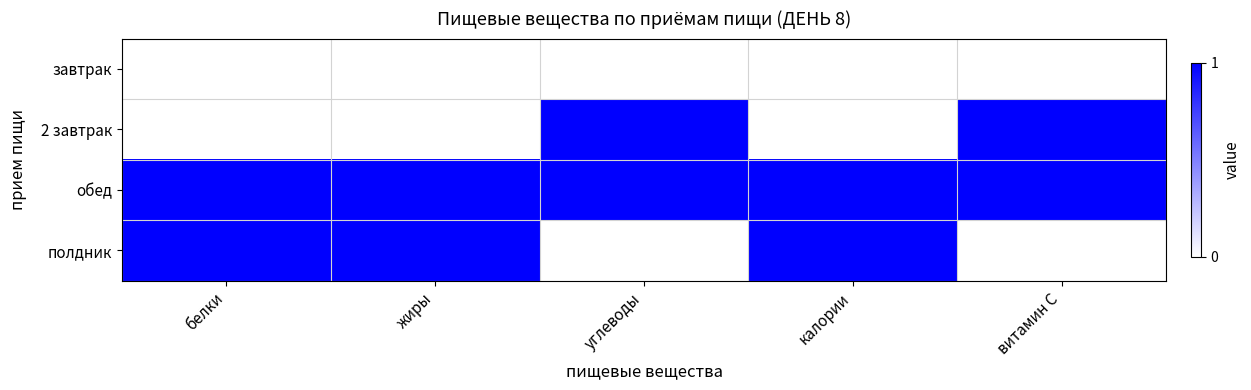

Between углеводы and калории, which is larger?

углеводы